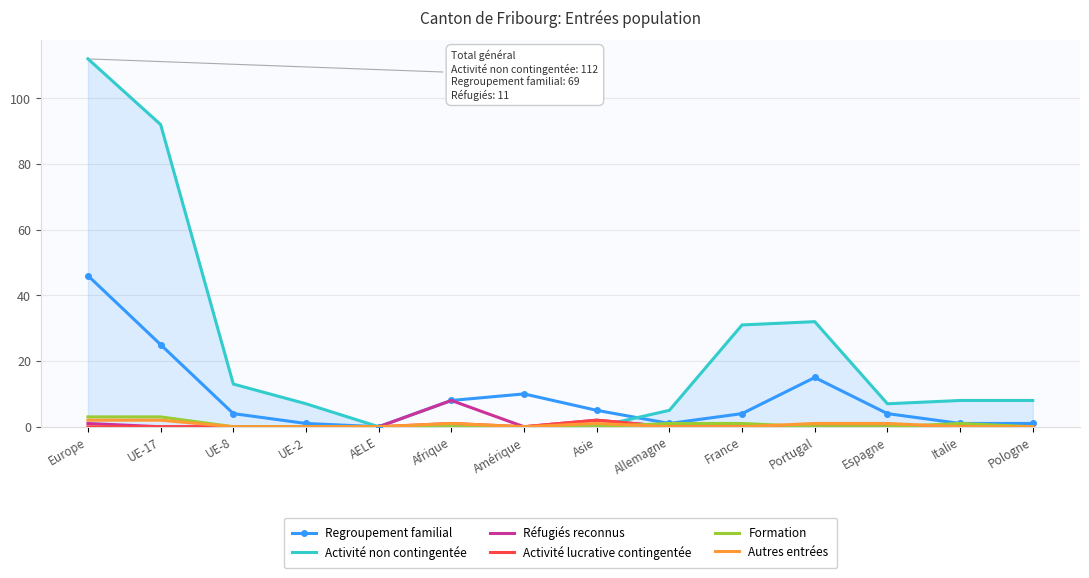

Which series has the largest range (max minus min)?

Activité non contingentée